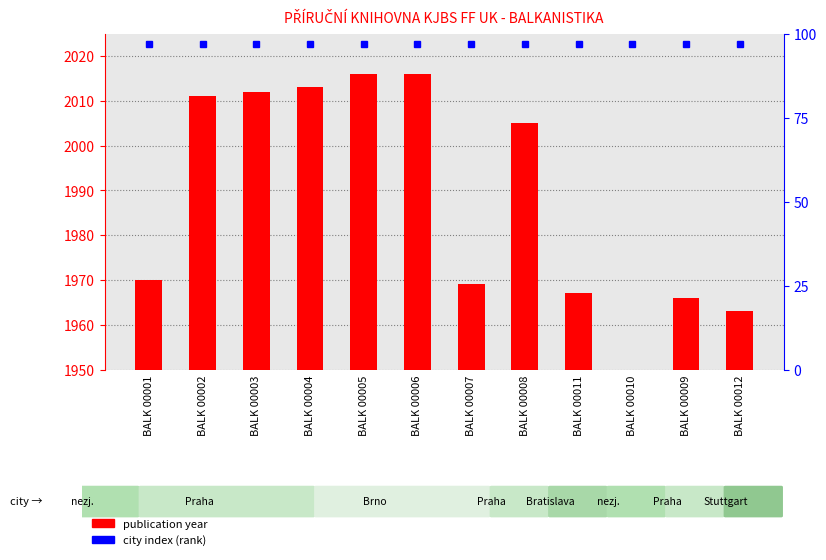

What is the difference between the maximum and minimum values?

53.0